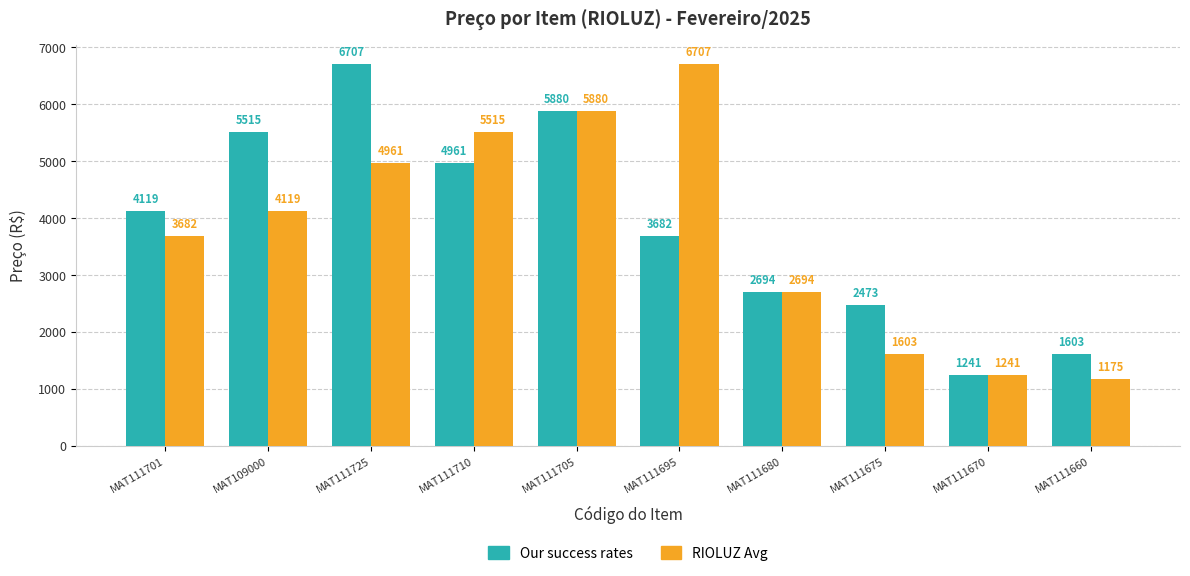

What is the spread (max minus min) of values at MAT111675?

869.2